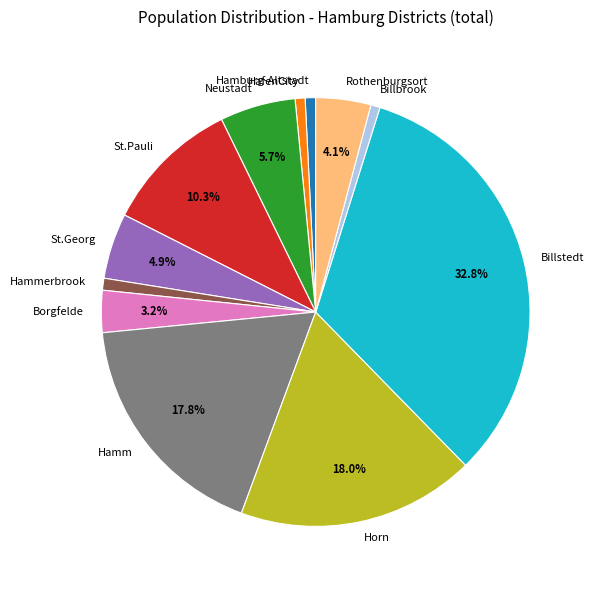

To the nearest percent, what portion does St.Georg represent?

5%